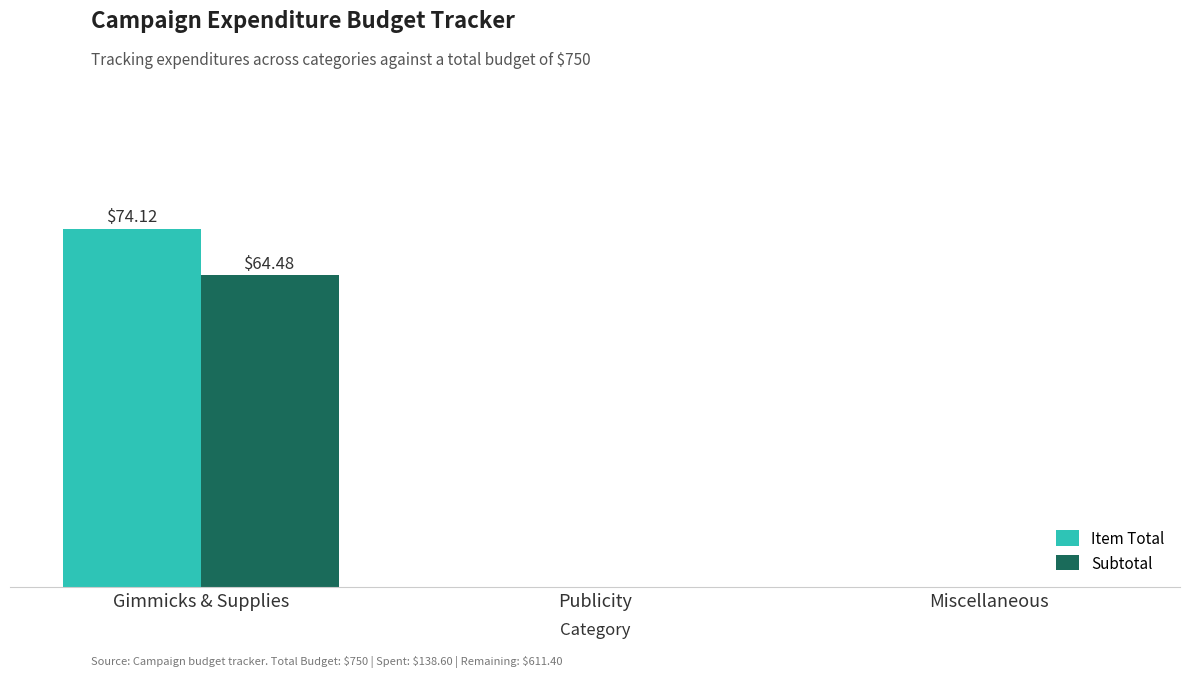

What are all the series names shown in the legend?

Item Total, Subtotal